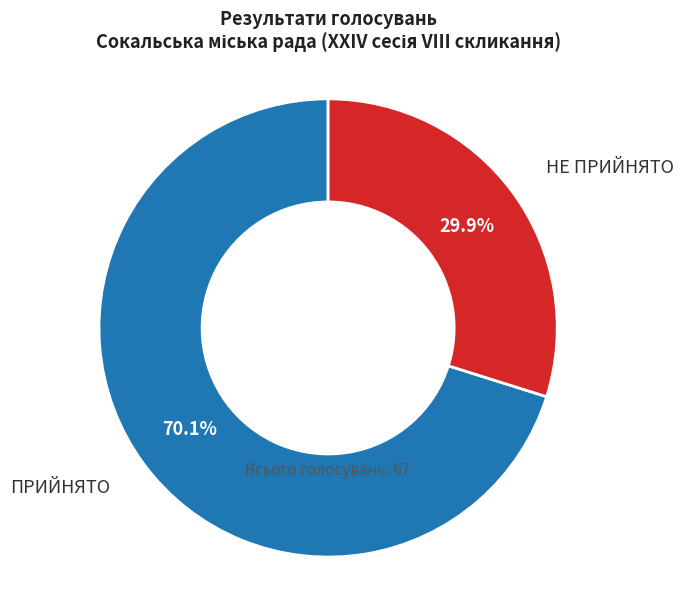

What percentage is the НЕ ПРИЙНЯТО slice, to the nearest percent?

30%